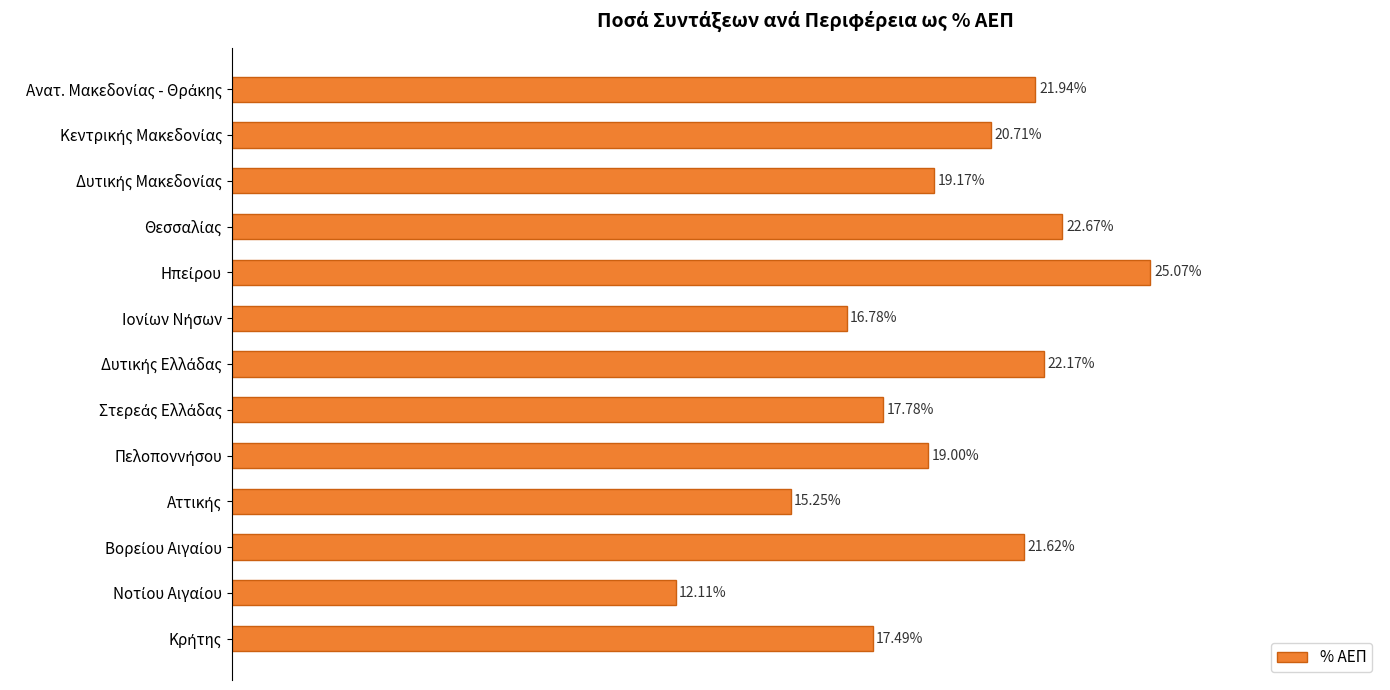

Are the bars horizontal?

Yes